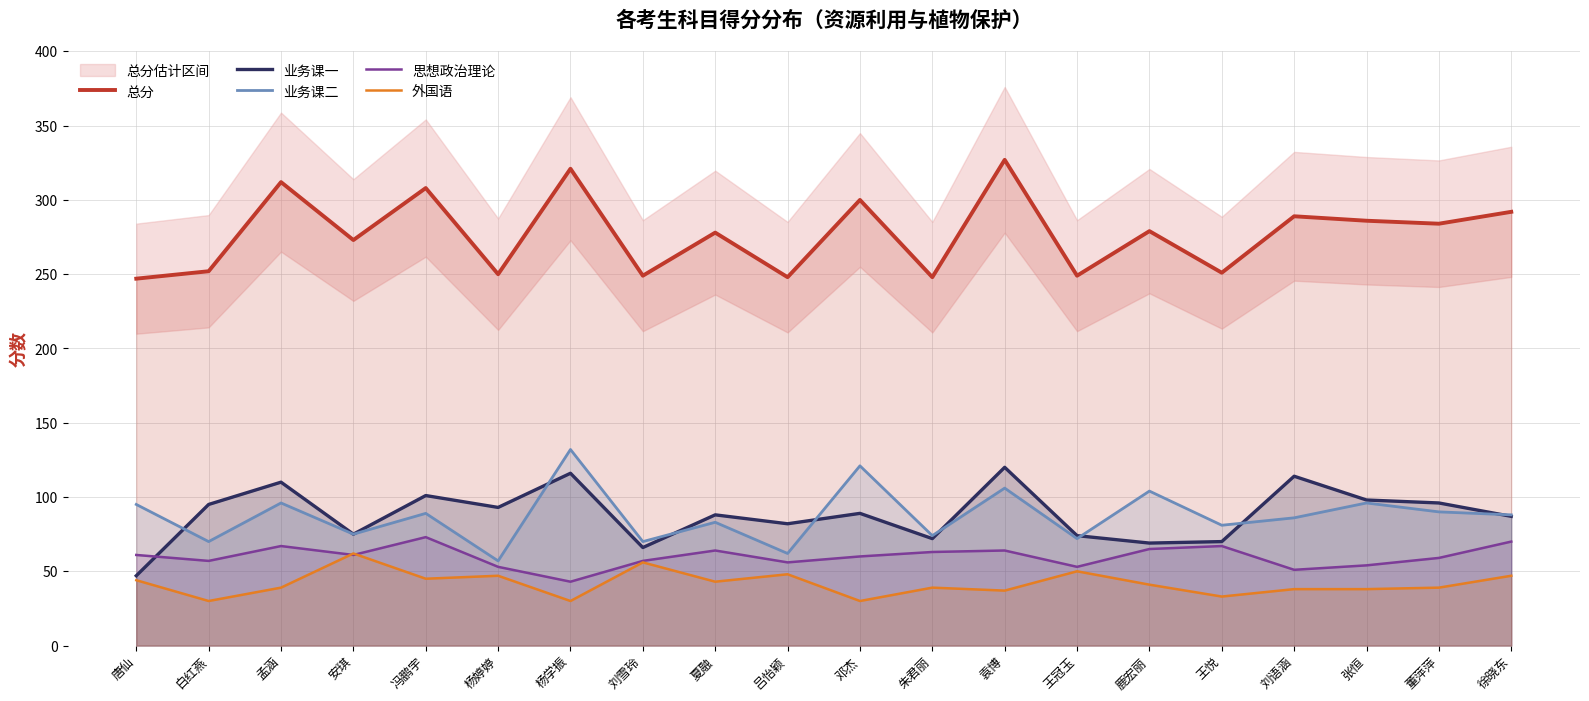

Reading left to right, what are all the values shown in this chart?

总分: 唐仙=247	白红燕=252	孟涵=312	安琪=273	冯鹏宇=308	杨婷婷=250	杨学振=321	刘雪玲=249	夏融=278	吕怡颖=248	邓杰=300	朱君丽=248	袁博=327	王冠玉=249	鹿宏丽=279	王悦=251	刘语涵=289	张恒=286	董萍萍=284	徐晓东=292
业务课一: 唐仙=47	白红燕=95	孟涵=110	安琪=75	冯鹏宇=101	杨婷婷=93	杨学振=116	刘雪玲=66	夏融=88	吕怡颖=82	邓杰=89	朱君丽=72	袁博=120	王冠玉=74	鹿宏丽=69	王悦=70	刘语涵=114	张恒=98	董萍萍=96	徐晓东=87
业务课二: 唐仙=95	白红燕=70	孟涵=96	安琪=75	冯鹏宇=89	杨婷婷=57	杨学振=132	刘雪玲=70	夏融=83	吕怡颖=62	邓杰=121	朱君丽=74	袁博=106	王冠玉=72	鹿宏丽=104	王悦=81	刘语涵=86	张恒=96	董萍萍=90	徐晓东=88
思想政治理论: 唐仙=61	白红燕=57	孟涵=67	安琪=61	冯鹏宇=73	杨婷婷=53	杨学振=43	刘雪玲=57	夏融=64	吕怡颖=56	邓杰=60	朱君丽=63	袁博=64	王冠玉=53	鹿宏丽=65	王悦=67	刘语涵=51	张恒=54	董萍萍=59	徐晓东=70
外国语: 唐仙=44	白红燕=30	孟涵=39	安琪=62	冯鹏宇=45	杨婷婷=47	杨学振=30	刘雪玲=56	夏融=43	吕怡颖=48	邓杰=30	朱君丽=39	袁博=37	王冠玉=50	鹿宏丽=41	王悦=33	刘语涵=38	张恒=38	董萍萍=39	徐晓东=47